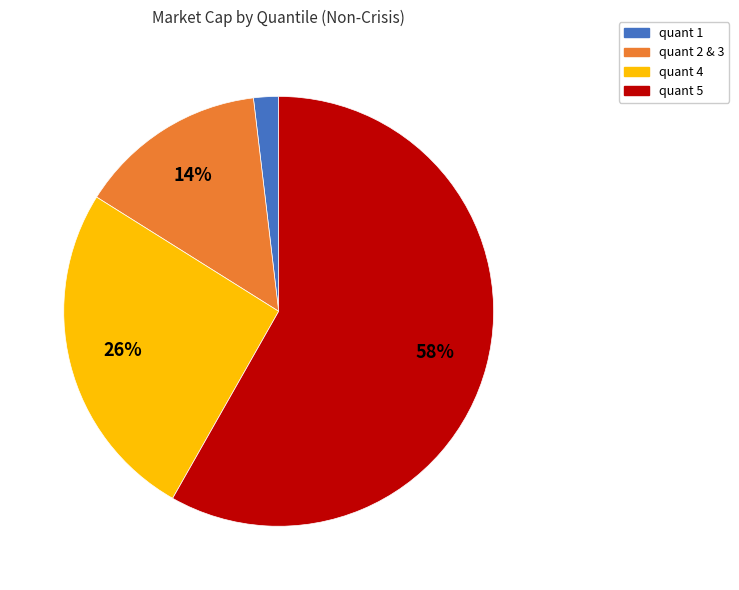

To the nearest percent, what is the difference between the largest and smallest slice percentages?

56%